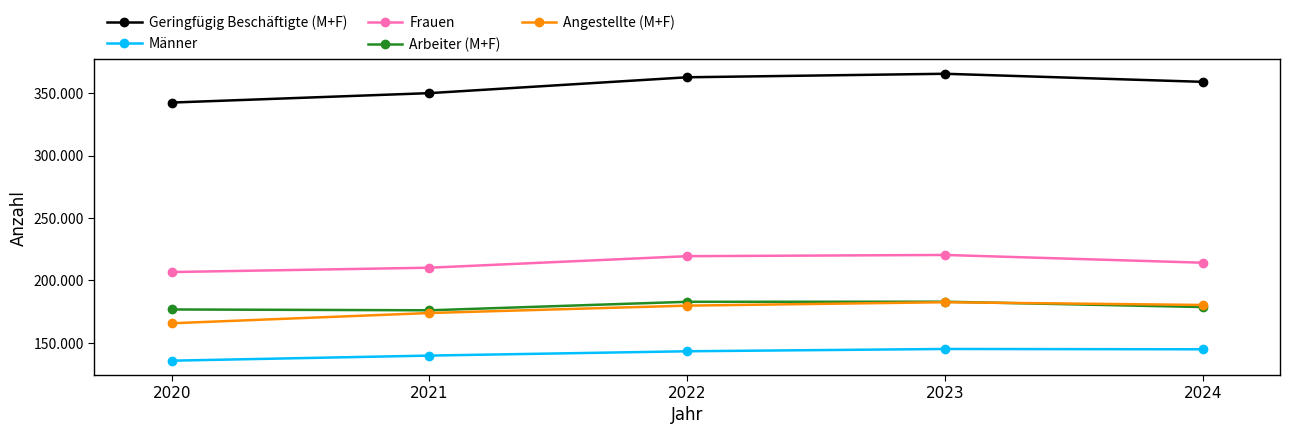

Read the Frauen value at 2024, to the nearest 50.

214150